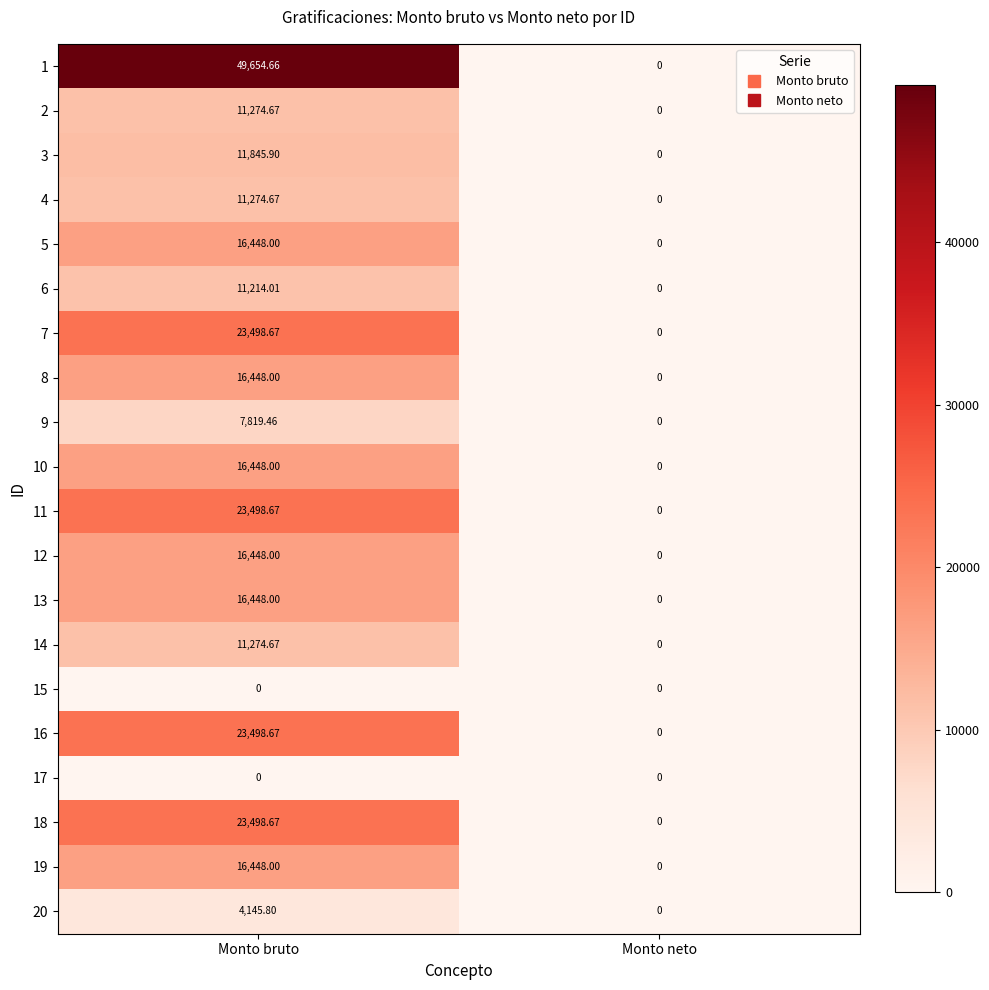

Between Monto bruto and Monto neto, which series saw the biggest shift?

1